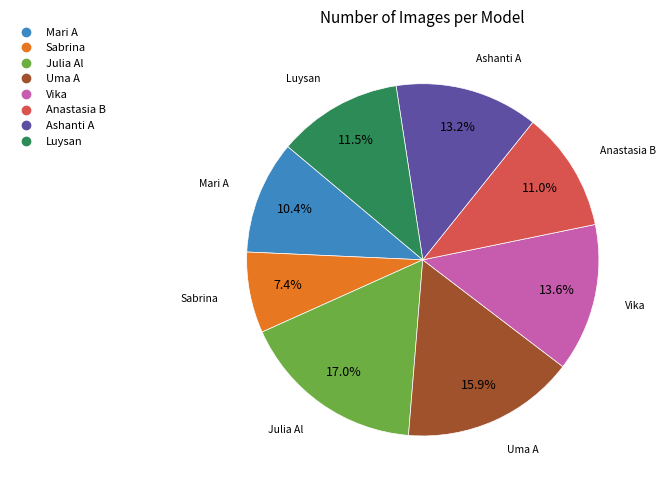

Is Anastasia B the majority of the pie?

No